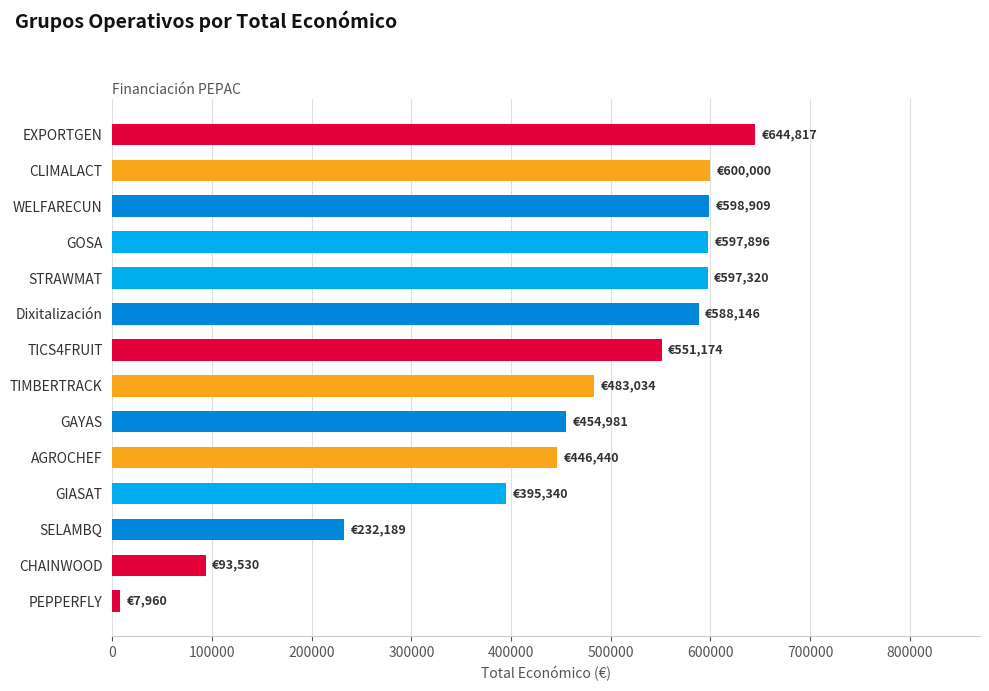

What is the change in value from CLIMALACT to SELAMBQ?

-367811